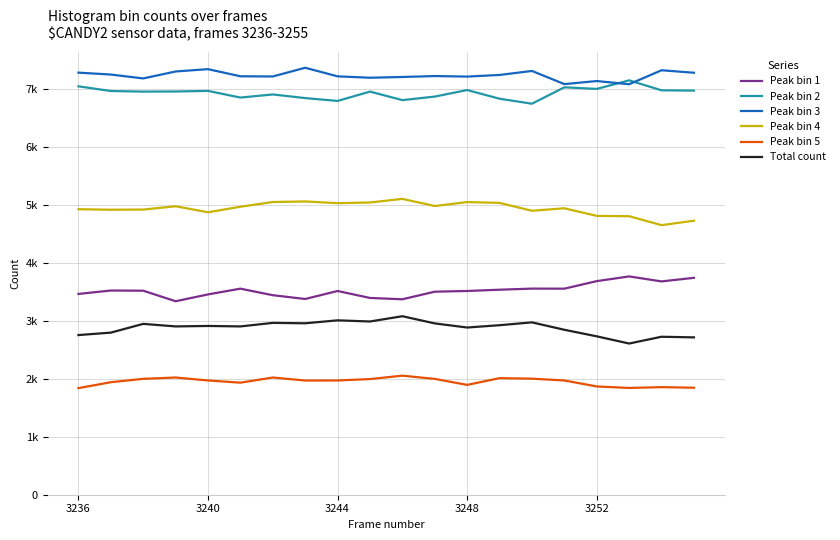

Does the chart display data point markers on the line(s)?

No